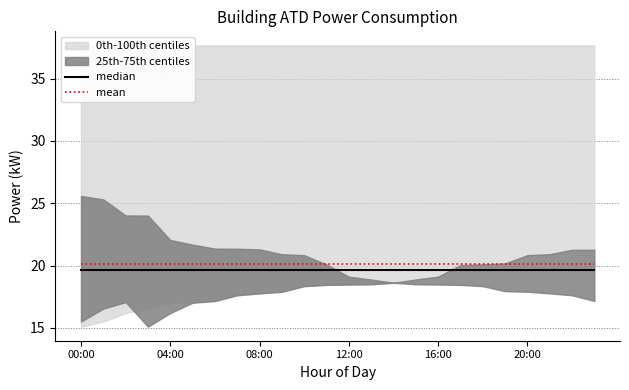

True or false: median and mean cross at least once.

False